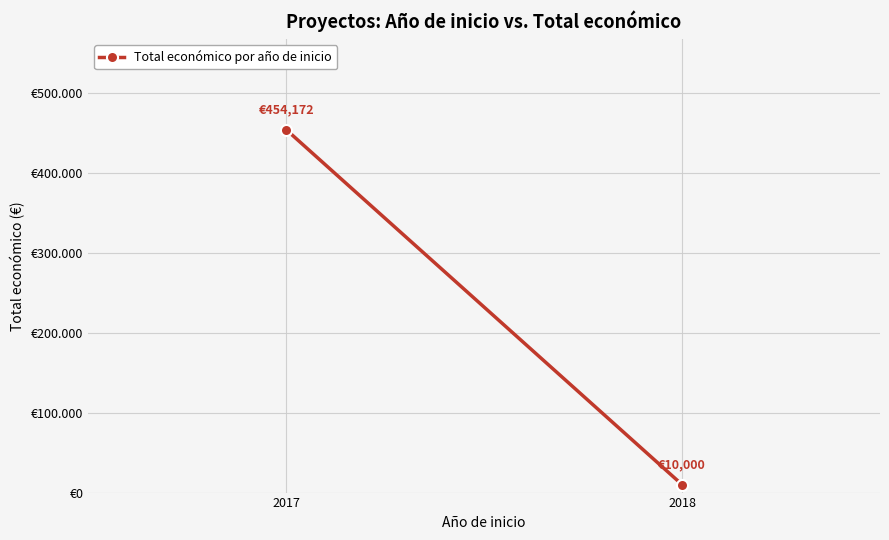

Where is the data nearest to the value 232086?

2017